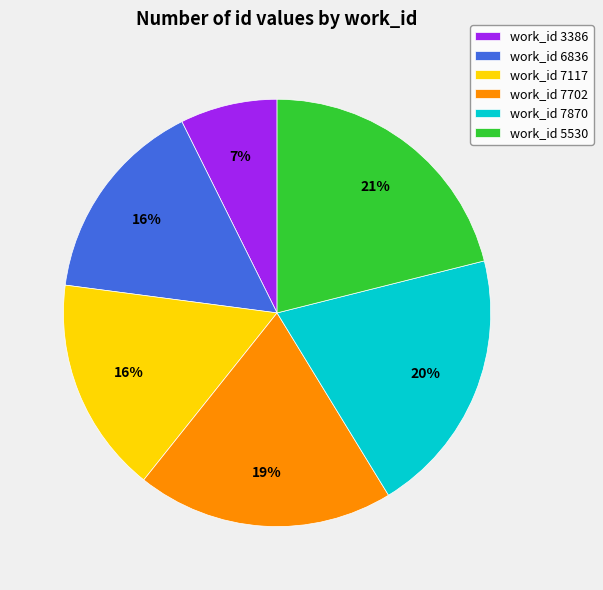

The work_id 7117 slice represents 25% of the pie. True or false?

False